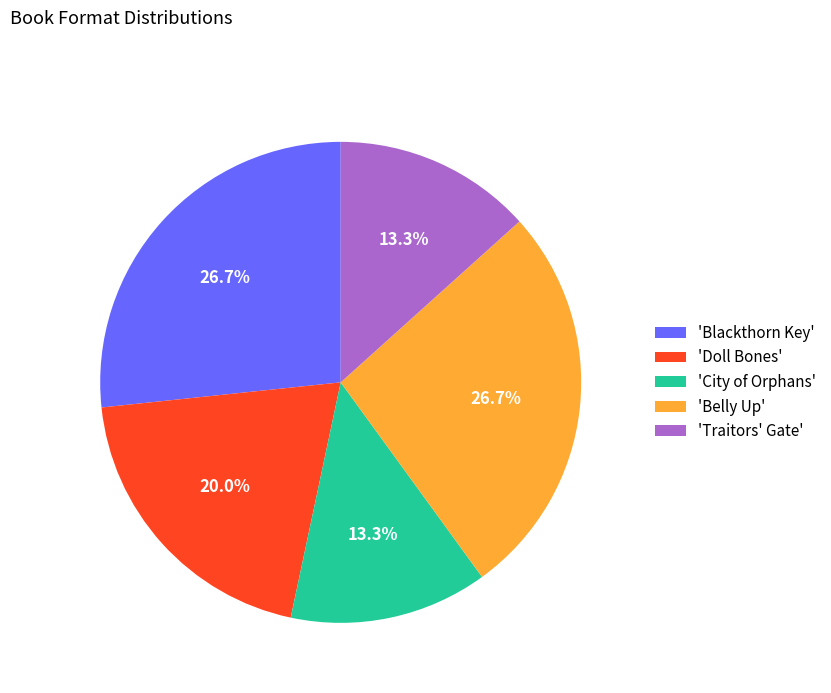

What portion of the pie excludes 'Traitors' Gate'?

86.7%